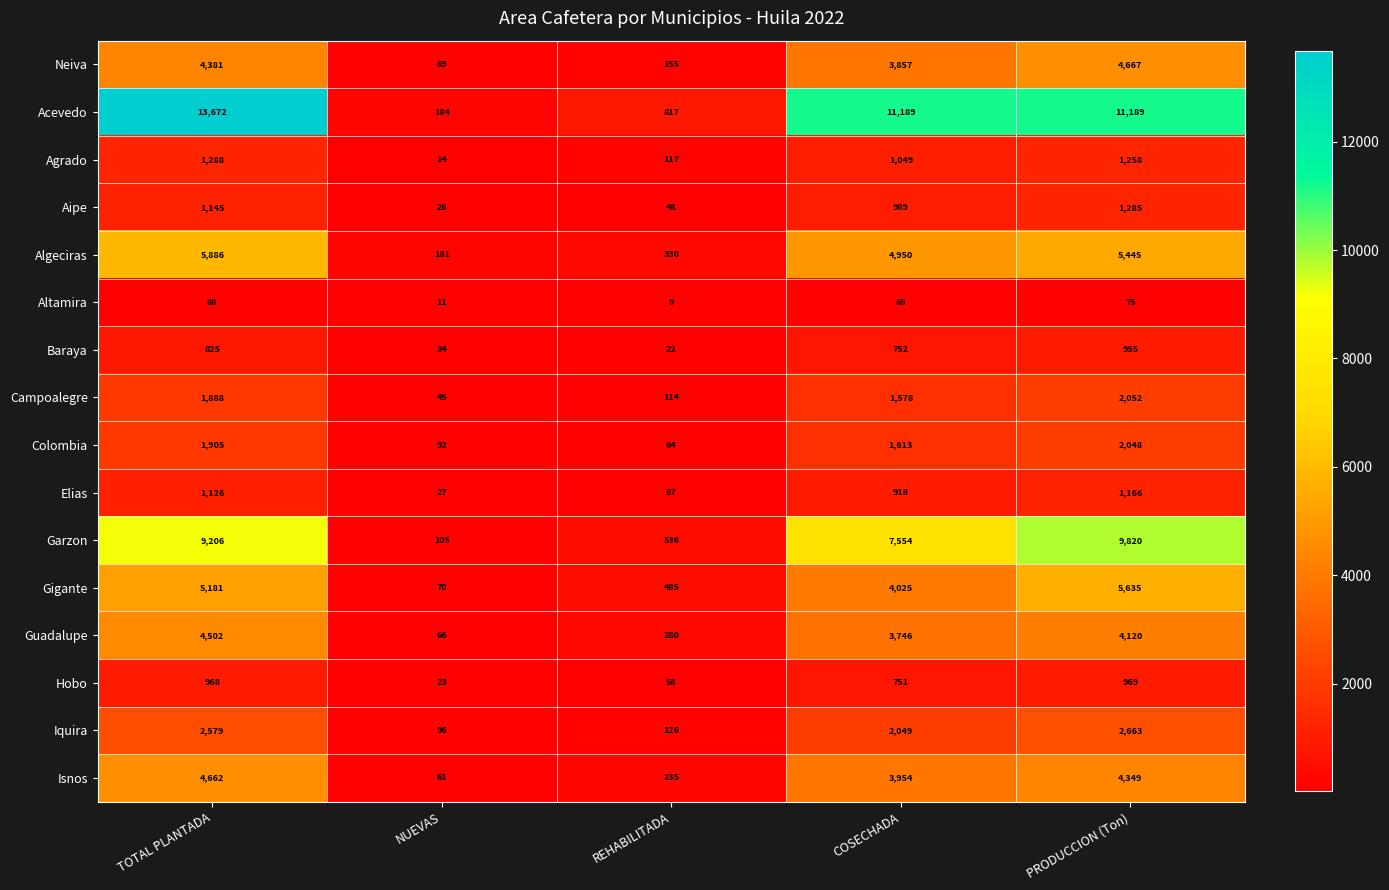

Read the Hobo value at PRODUCCION (Ton), to the nearest 100.

1000